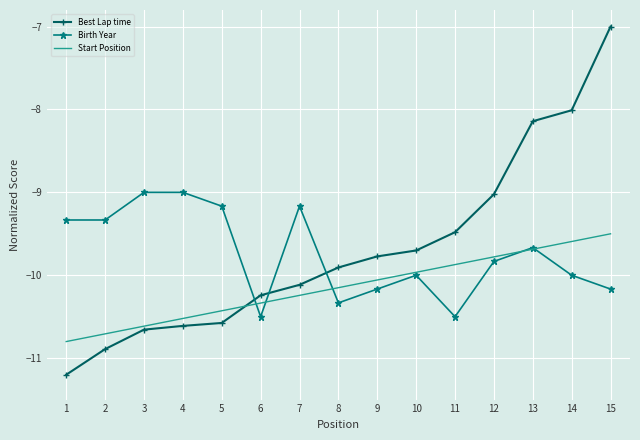

The Birth Year series shows -16.2 at 7. True or false?

False